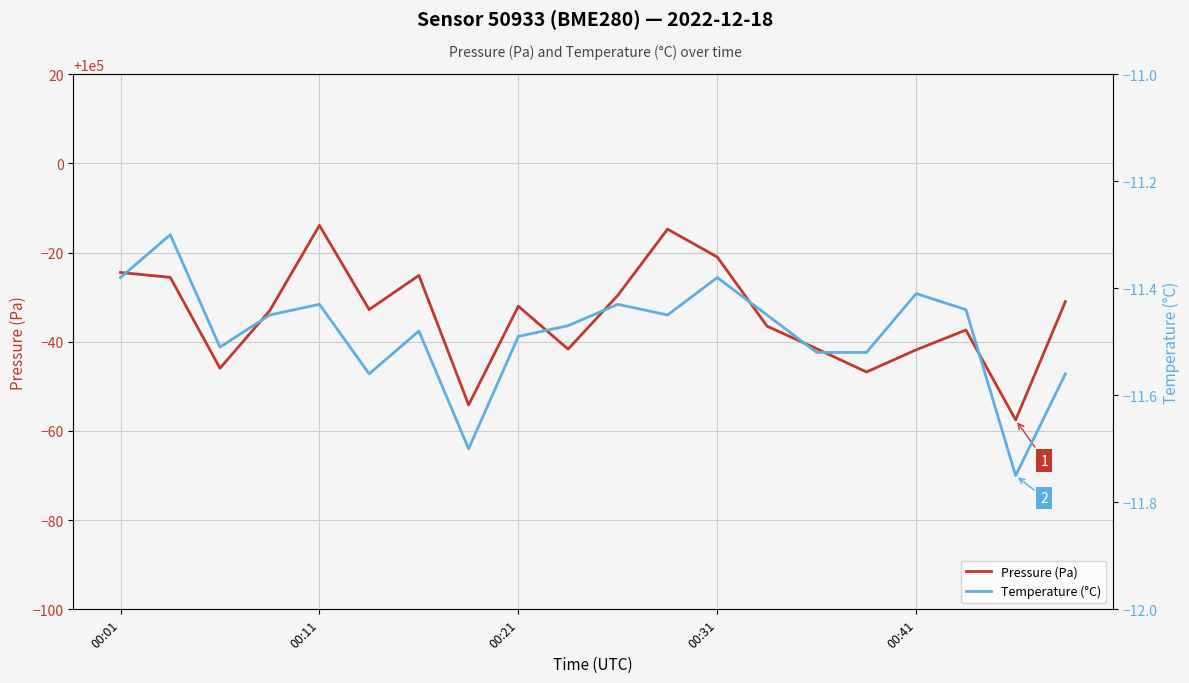

What is the value of the Pressure (Pa) point at the 5th from the left?

99986.1